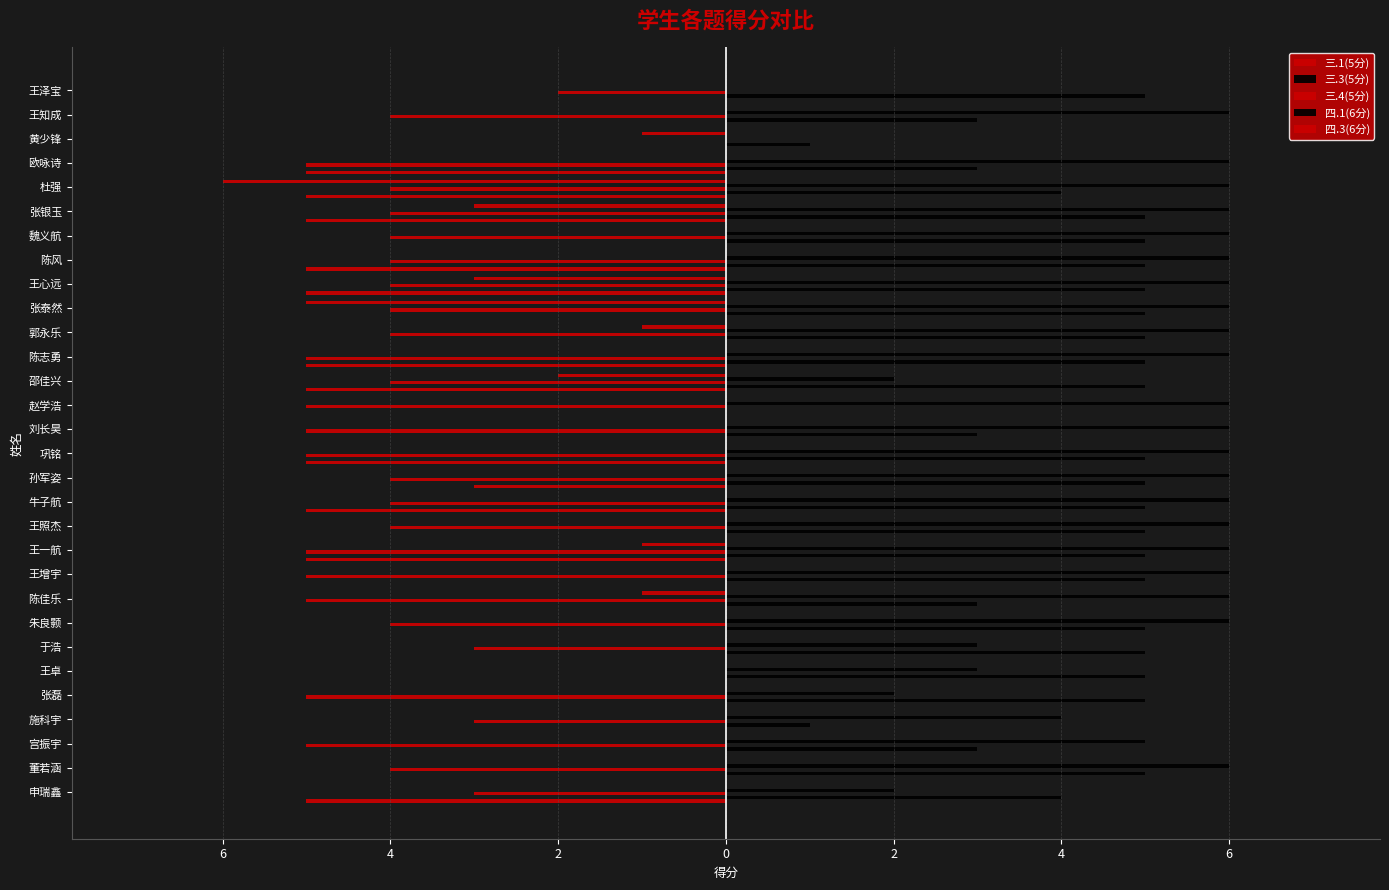

What are all the series names shown in the legend?

三.1(5分), 三.3(5分), 三.4(5分), 四.1(6分), 四.3(6分)